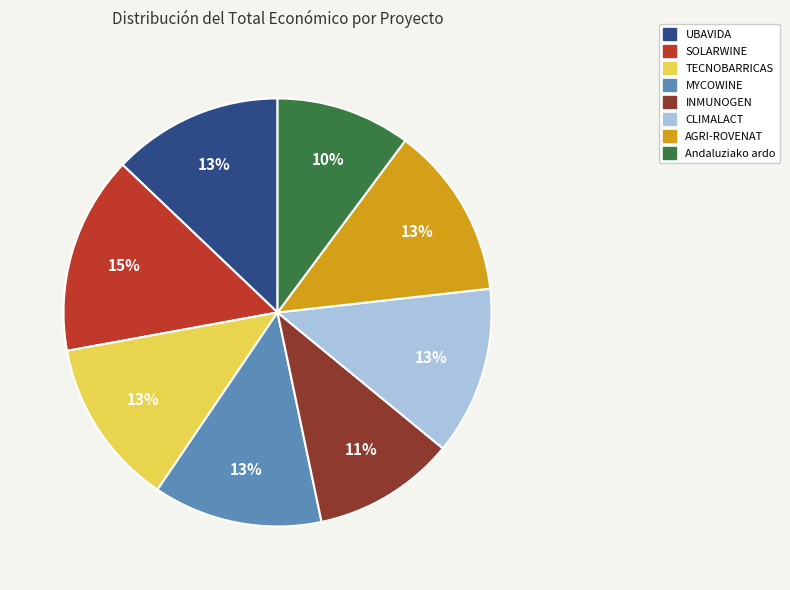

To the nearest percent, what portion does AGRI-ROVENAT represent?

13%